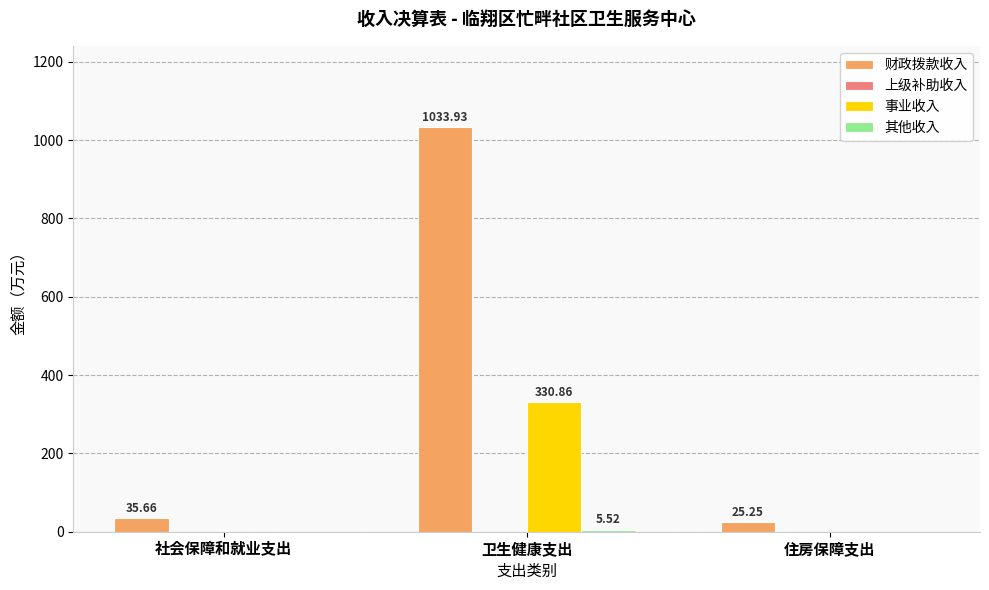

How many groups of bars are there?

3